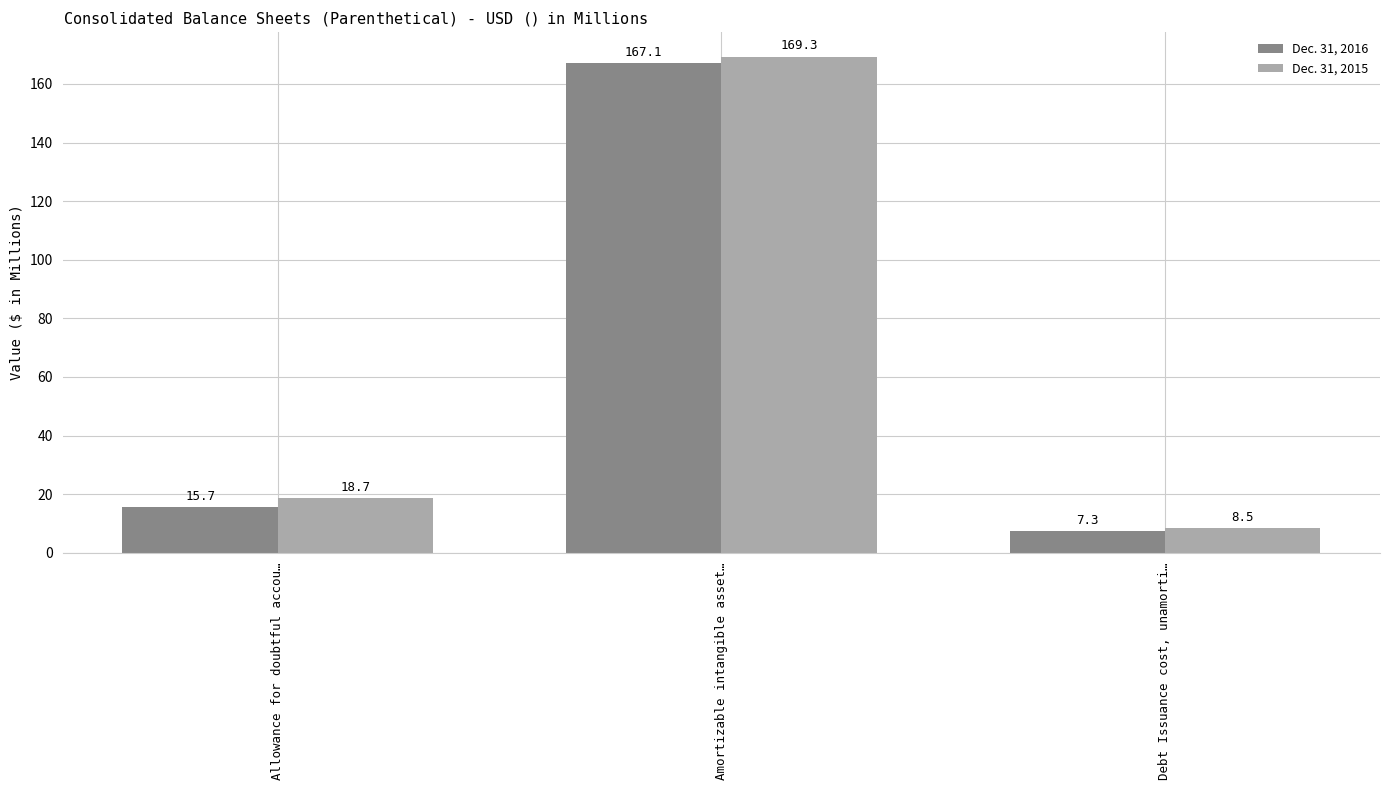

What is the sum of all Dec. 31, 2016 values?

190.1